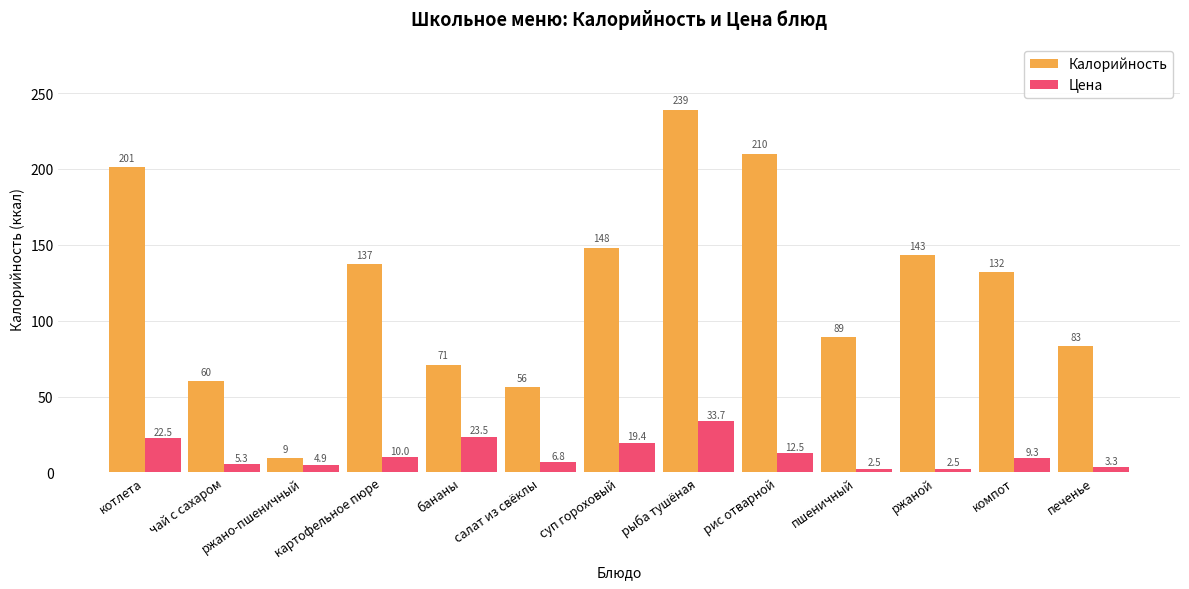

What are all the series names shown in the legend?

Калорийность, Цена